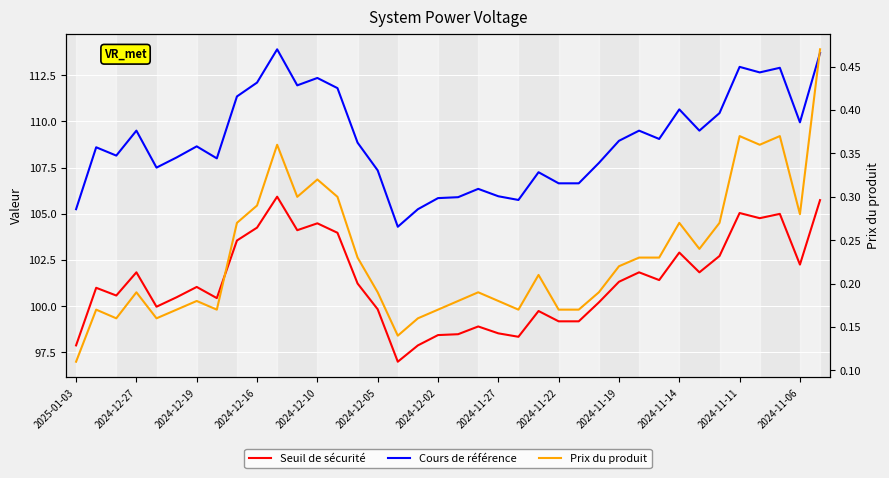

How many lines are shown in the chart?

3